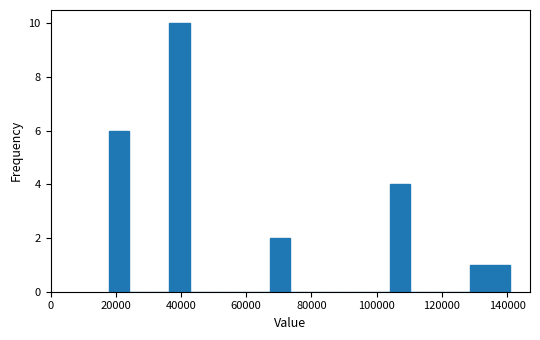

Around what value on the x-axis is the tallest bar? Give the approximate position of its centre, as read against the axis.

40000